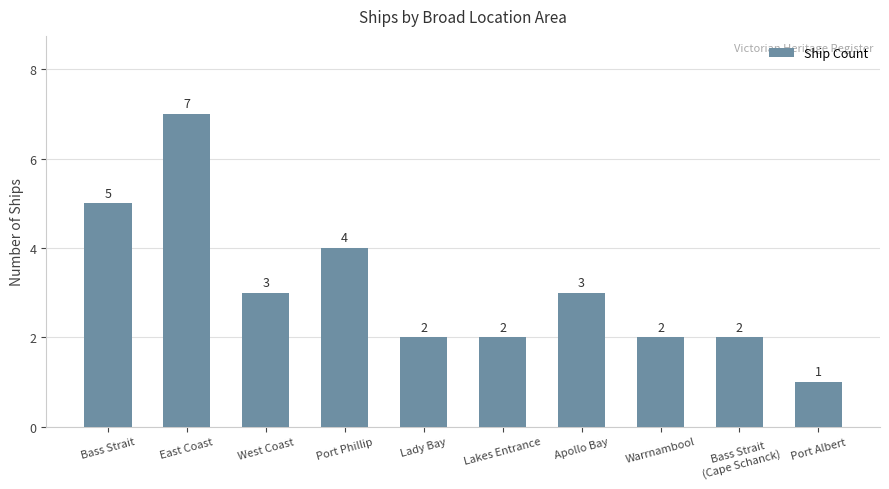

Reading left to right, extract all data points from this chart.

5	7	3	4	2	2	3	2	2	1